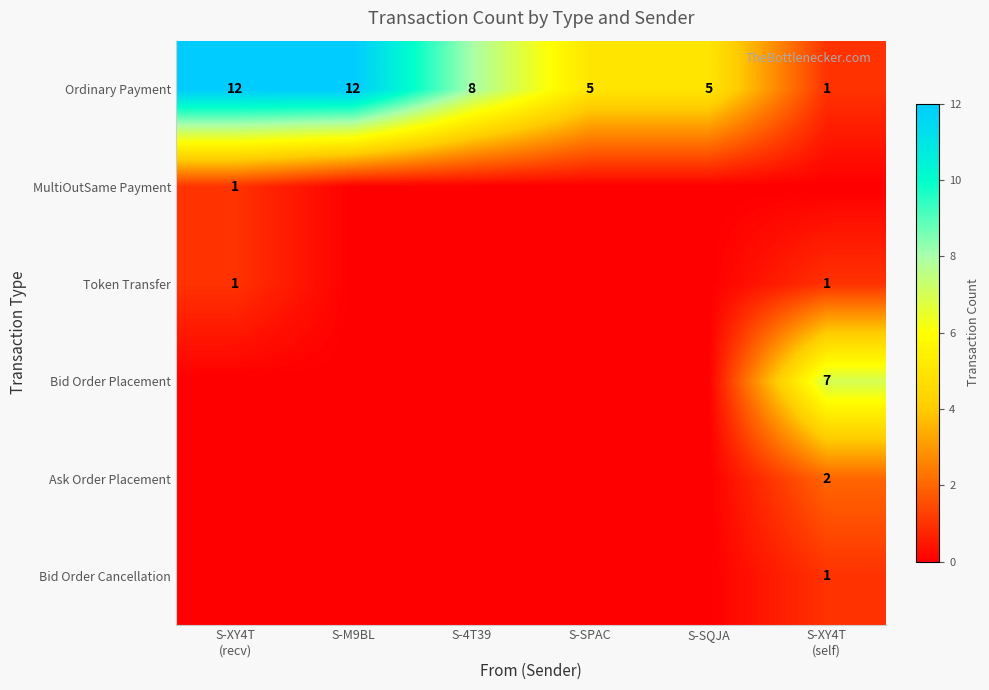

Which category has the lowest value across all series?

S-M9BL